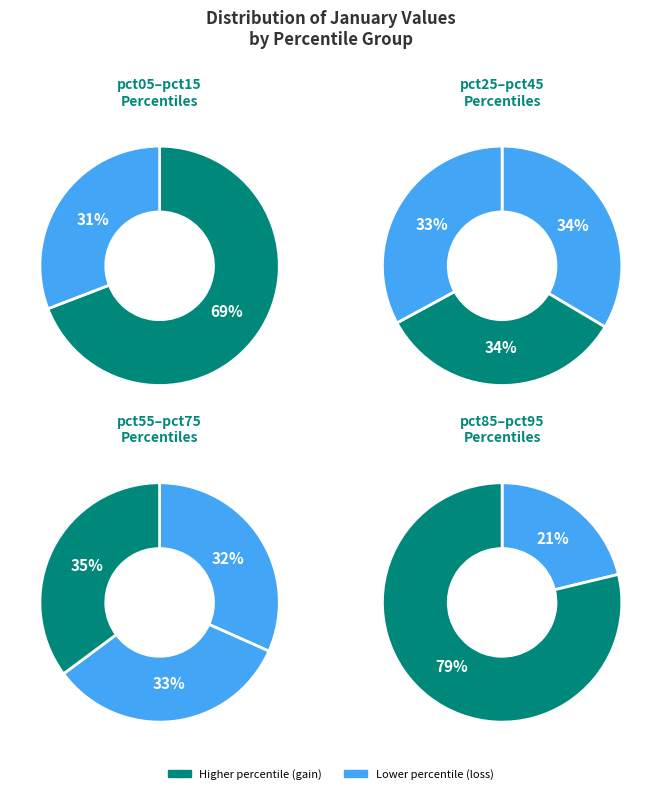

Count the number of slices in the pie.

10